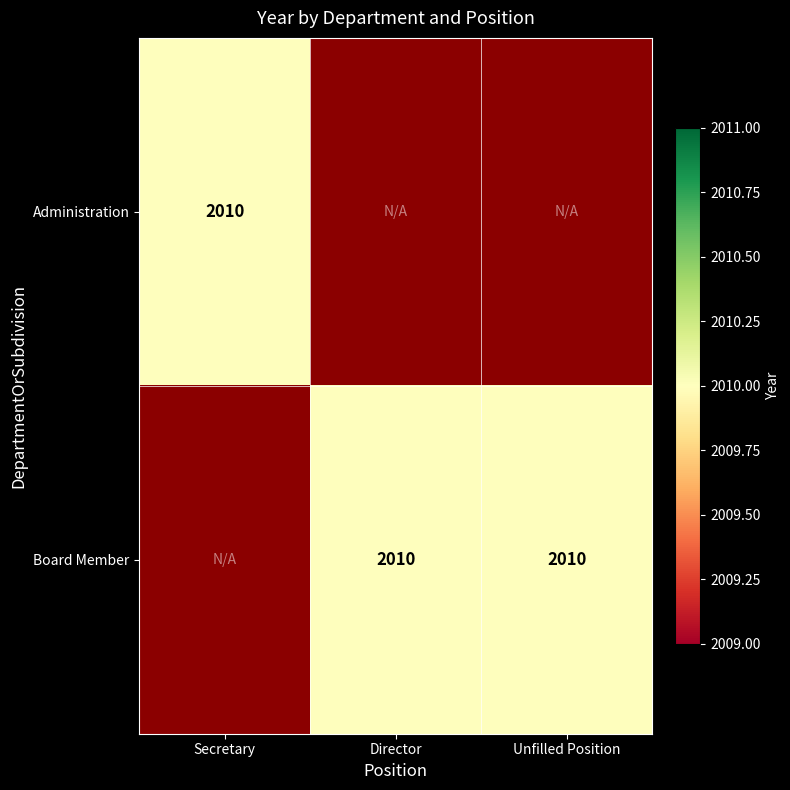

How many data points in Administration are above 0?

1